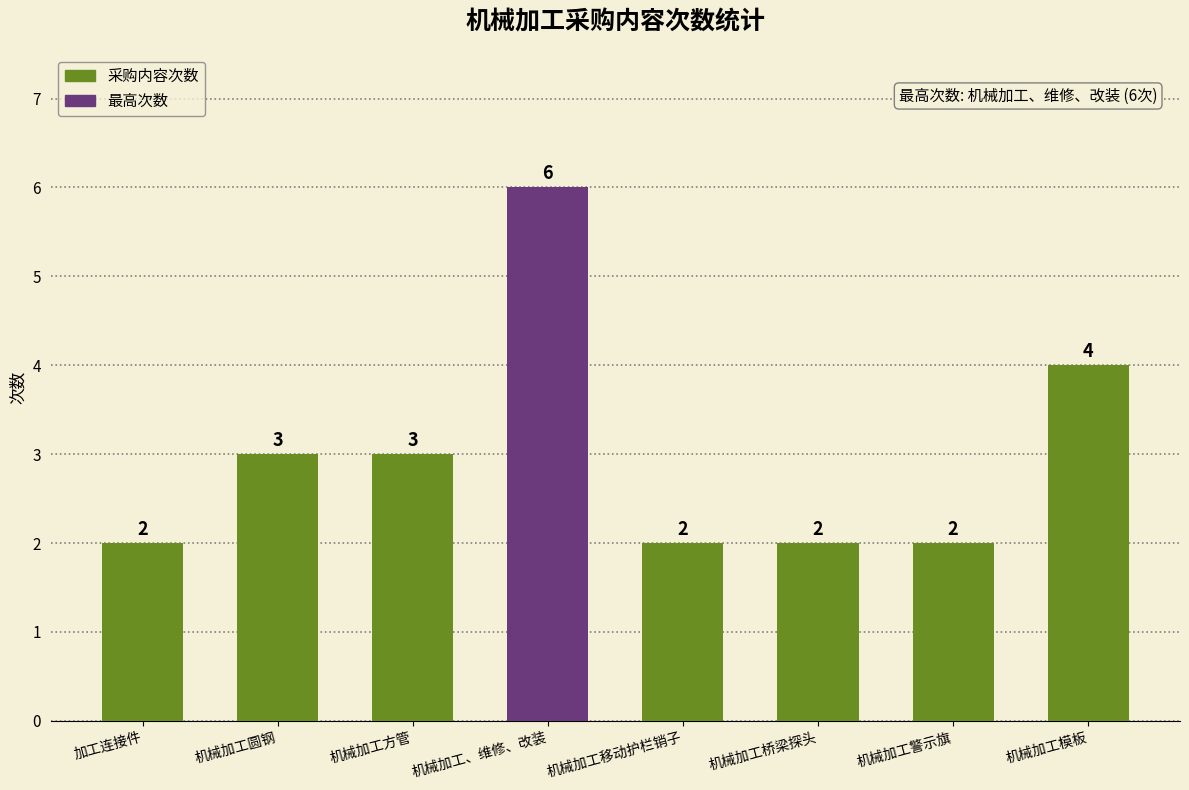

What is the change in value from 机械加工、维修、改装 to 机械加工桥梁探头?

-4